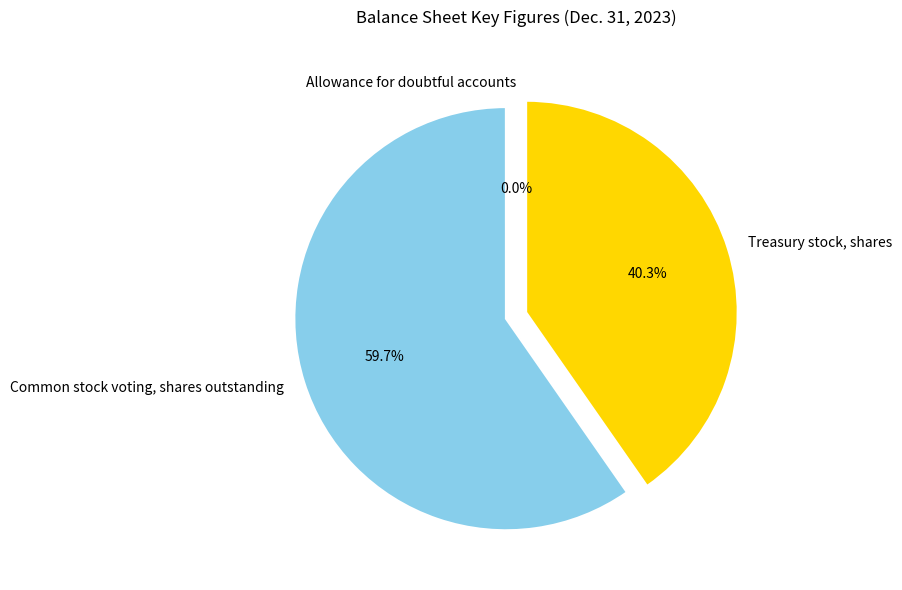

What is the total percentage of Treasury stock, shares and Common stock voting, shares outstanding?

100.0%